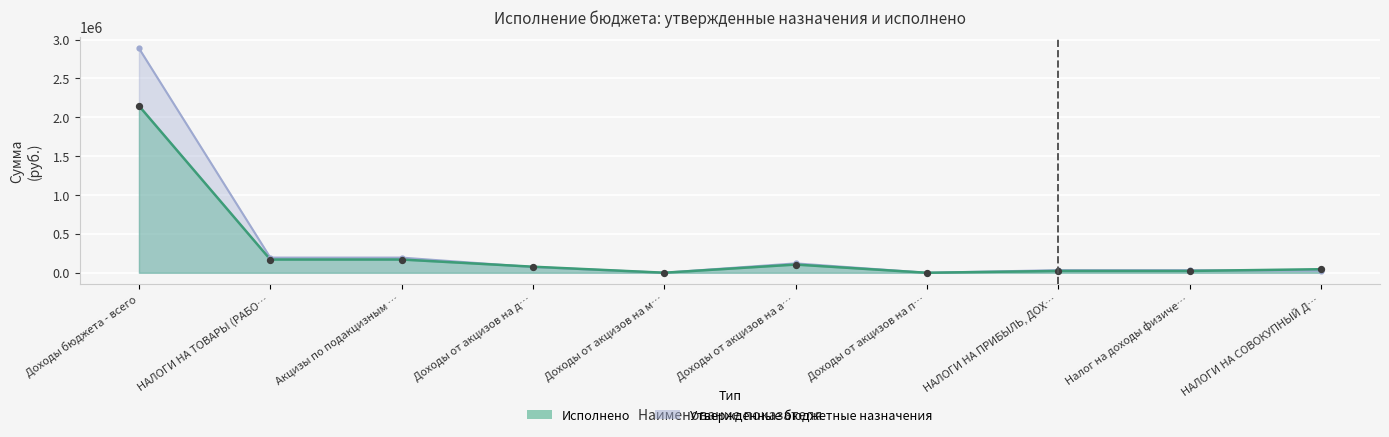

What are all the series names shown in the legend?

Исполнено, Утвержденные бюджетные назначения